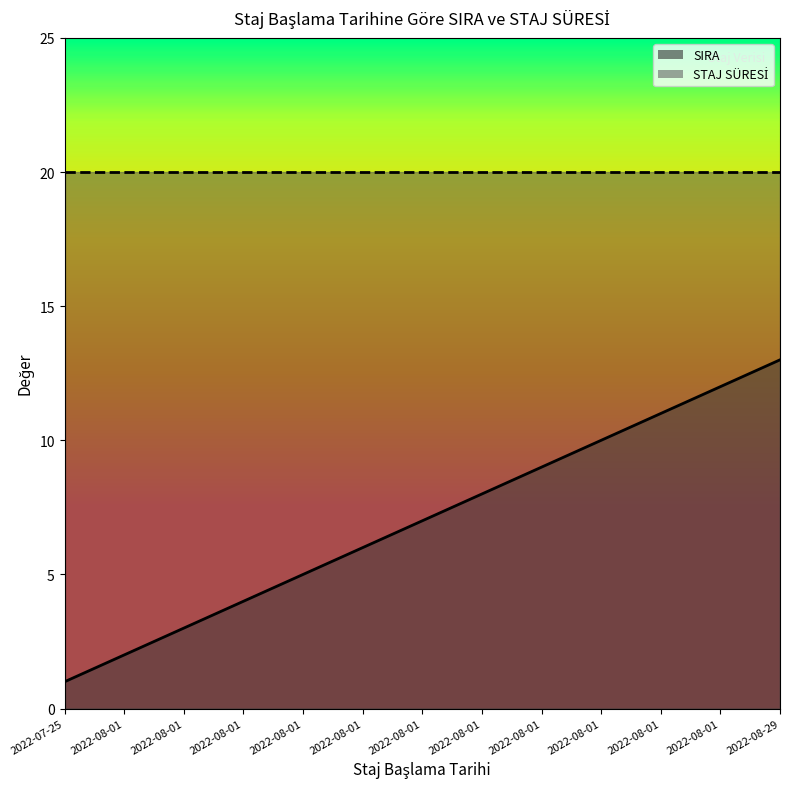

What is the ratio of the value at 2022-08-01 to the value at 2022-08-01?

0.2